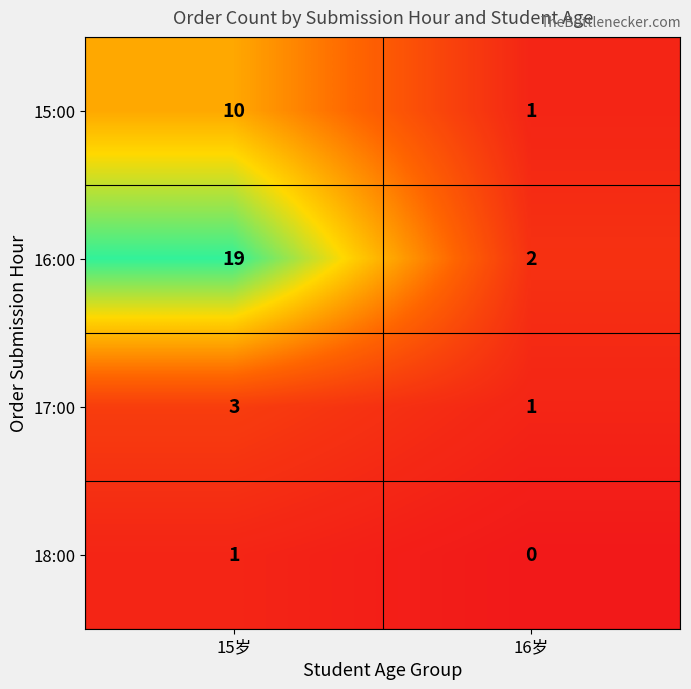

What is the greatest value displayed?

19